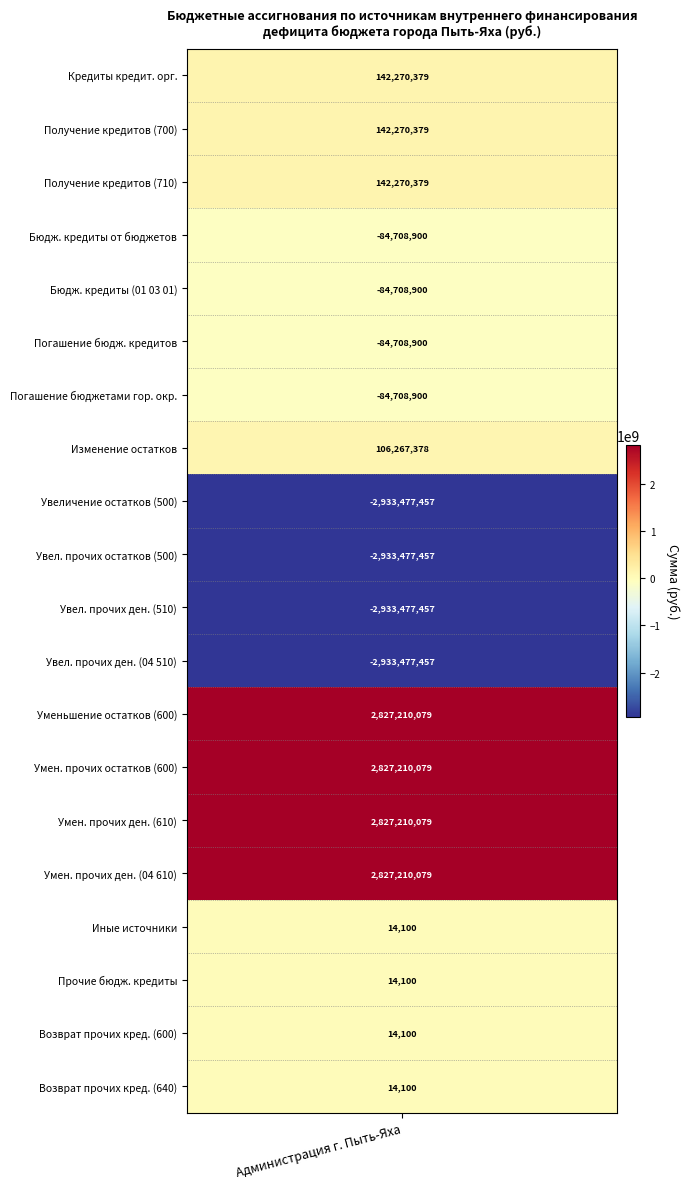

At which category does the chart reach its peak across all series?

Уменьшение остатков средств